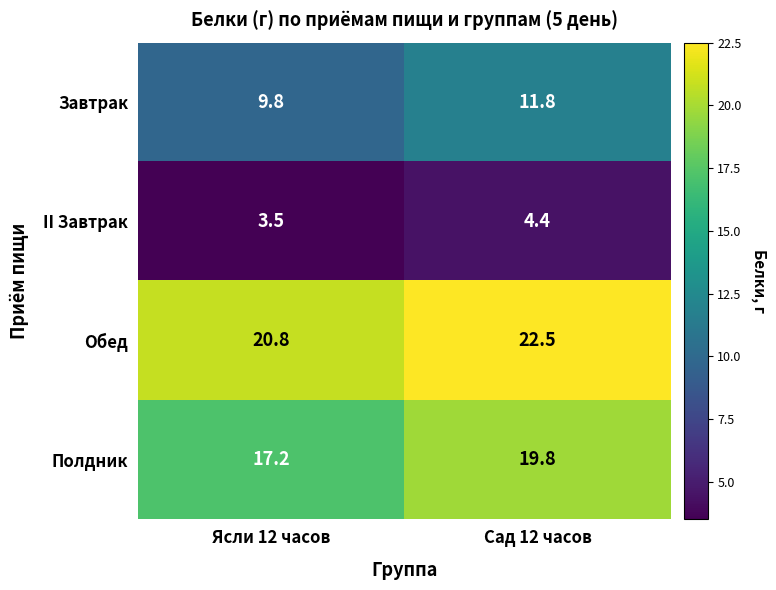

True or false: Обед has a value of 32.3 at Ясли 12 часов.

False